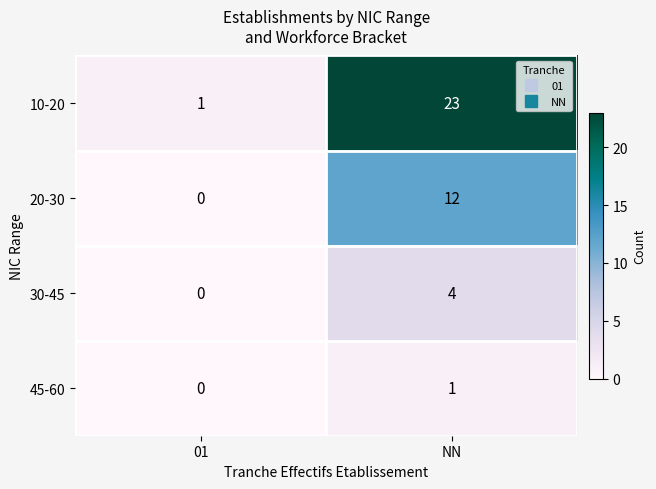

What is the sum of all 10-20 values?

24